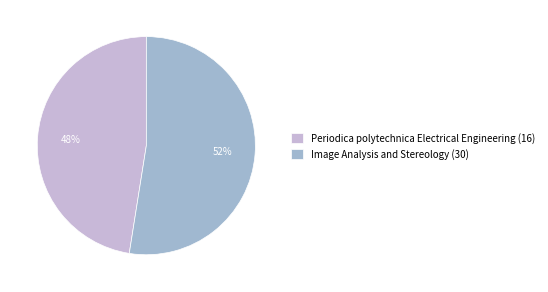

Is Image Analysis and Stereology (30) the majority of the pie?

Yes